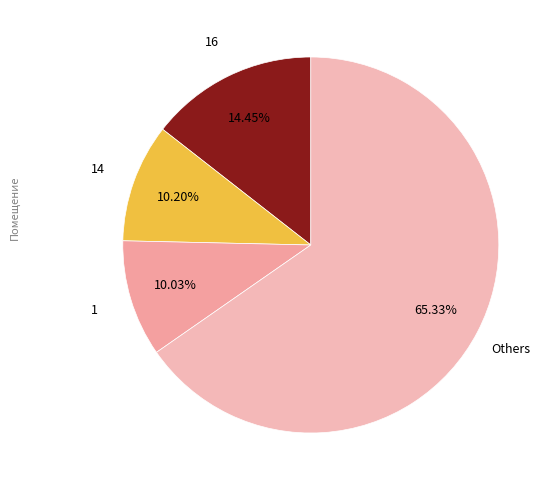

How many slices are in this pie chart?

4